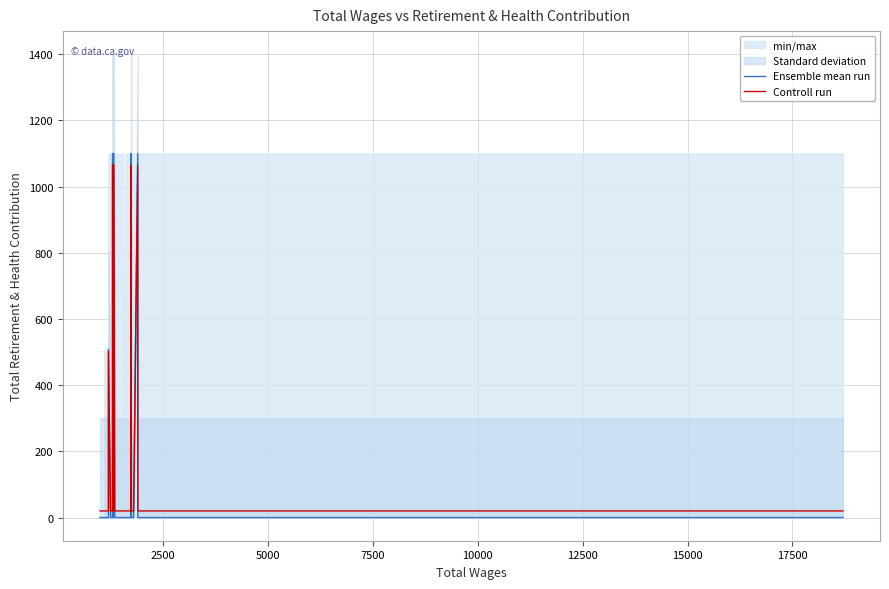

What is the sum of all Ensemble mean run values?

6008.0